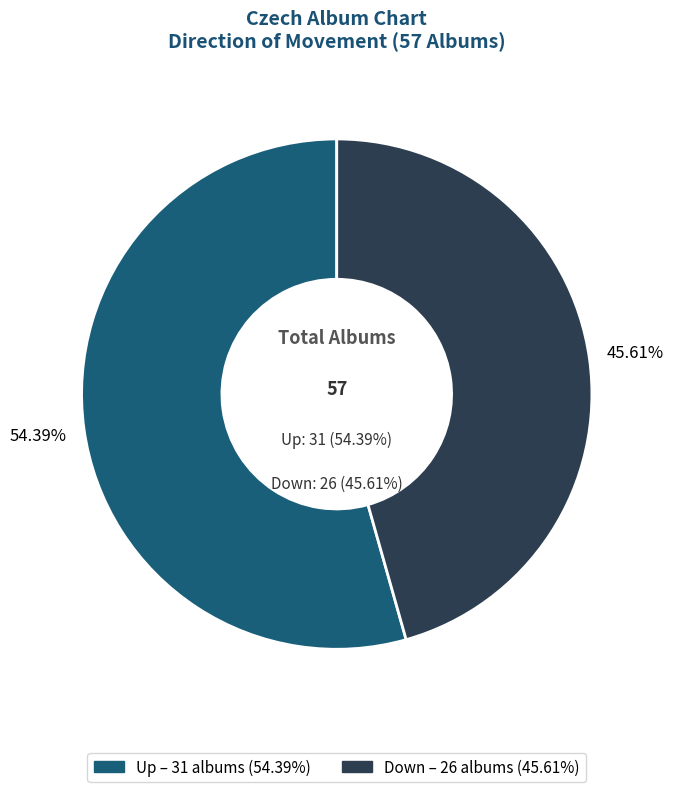

The up slice represents 64% of the pie. True or false?

False